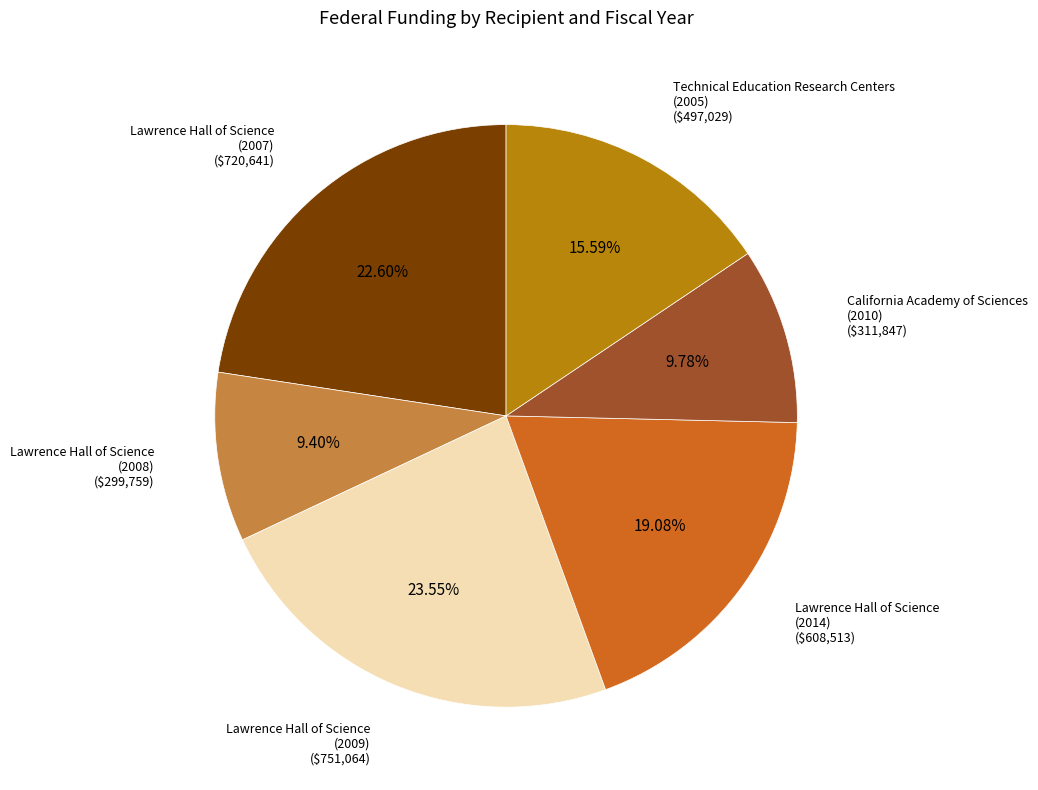

Is there a majority slice in this chart?

No